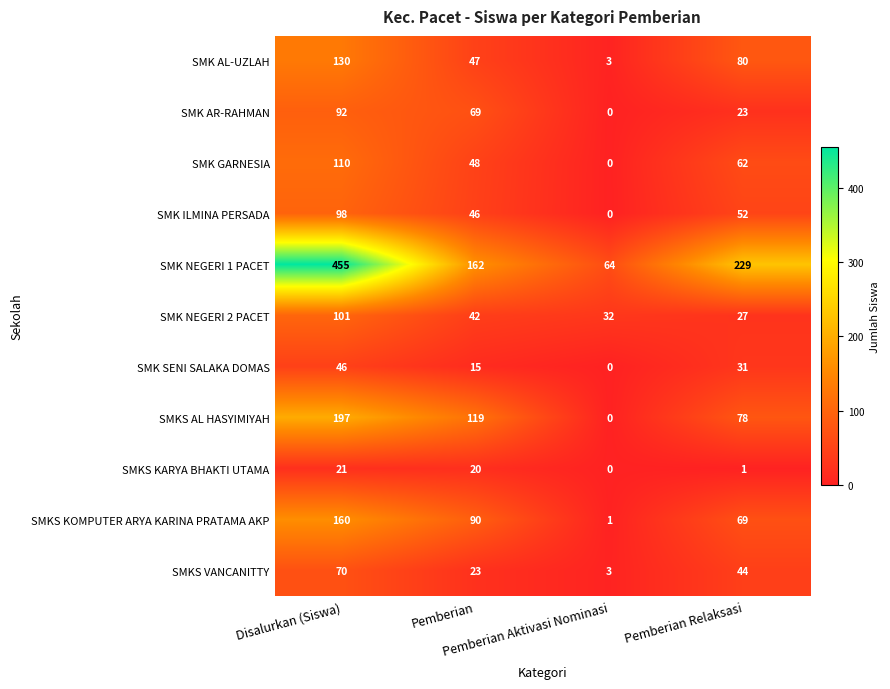

How many categories are shown in the chart?

4